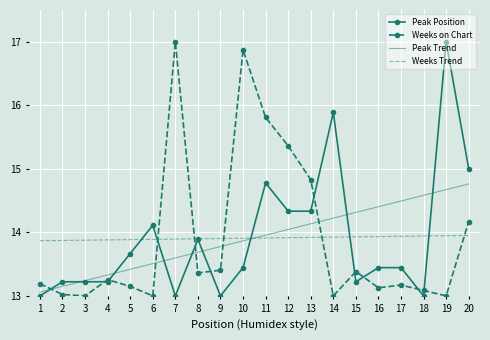

What is the sum of the Weeks Trend values at 14 and 19?

27.9